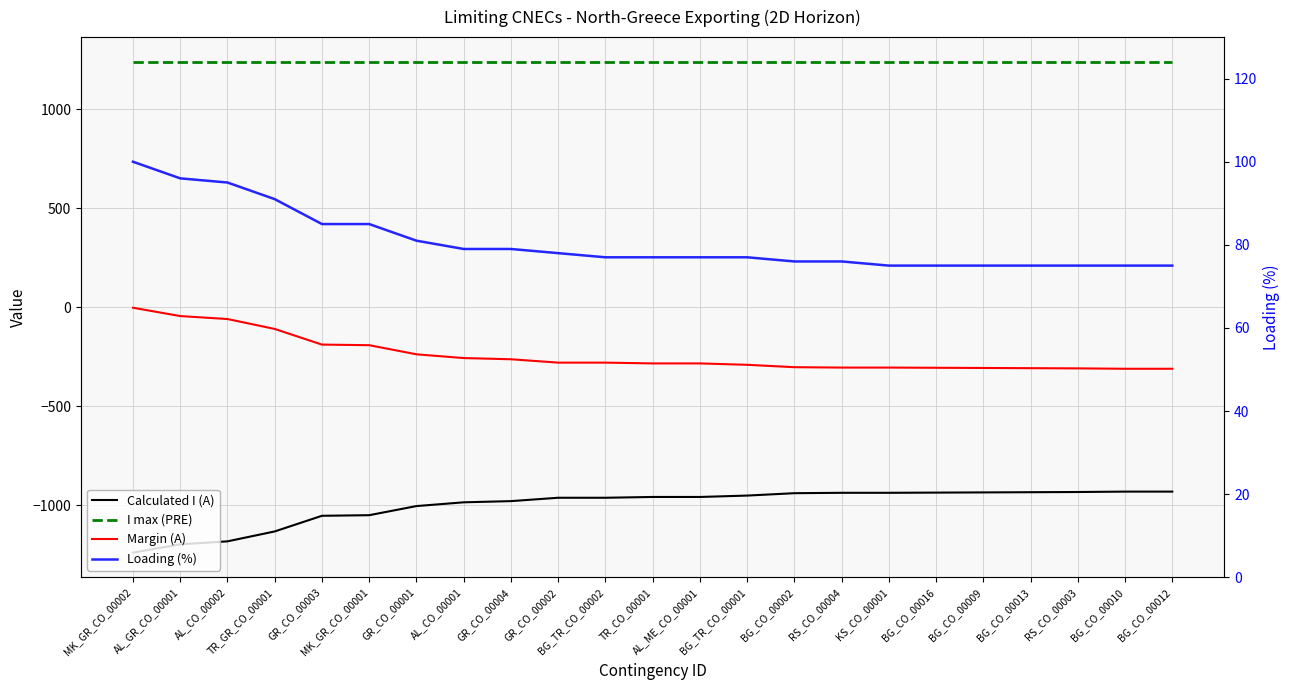

Does the chart display data point markers on the line(s)?

No